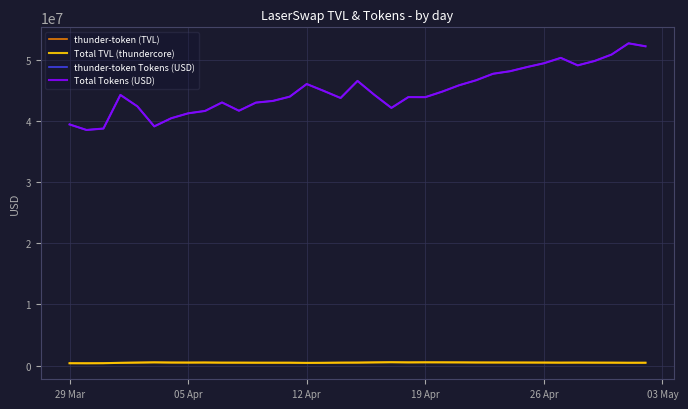

Is this an area chart (filled region under the line)?

No